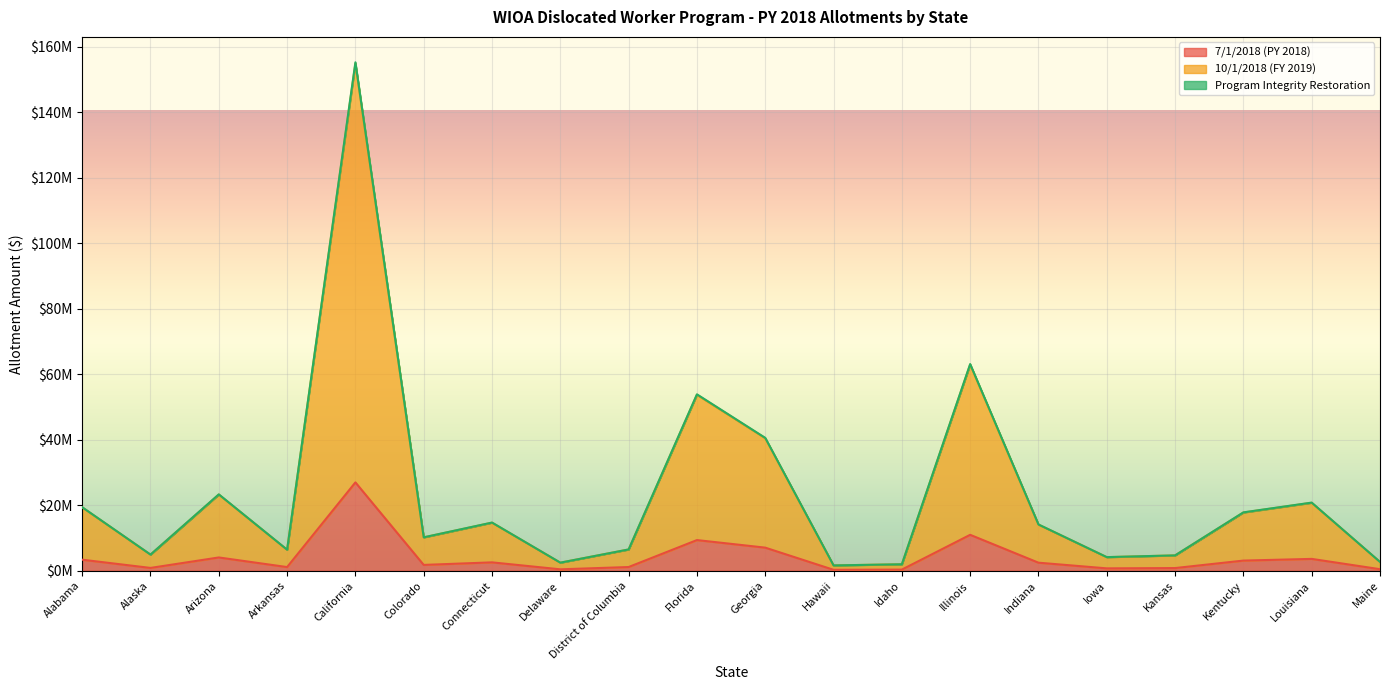

What is the difference between the second highest and minimum values in the 7/1/2018 (PY 2018) series?

10685652